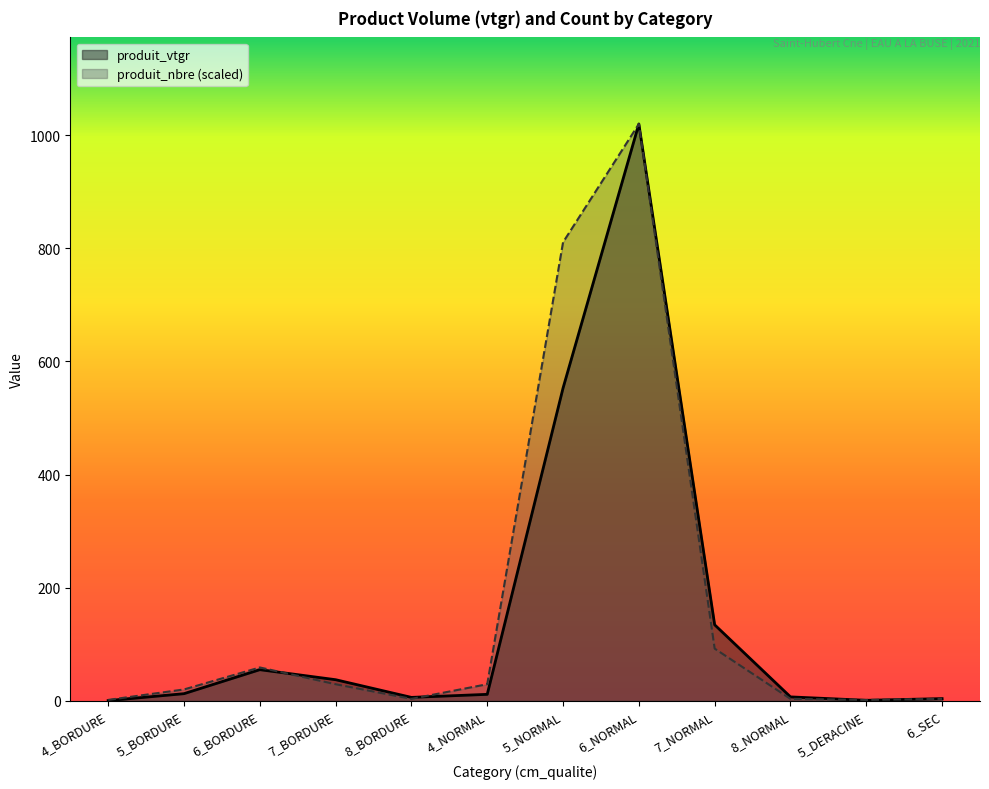

Which has a higher value, 5_NORMAL or 6_NORMAL?

6_NORMAL